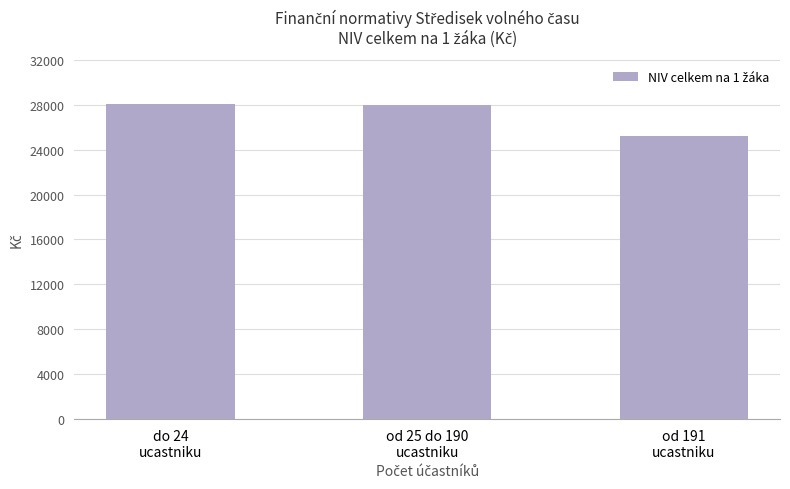

What is the difference between the values at od 25 do 190
ucastniku and do 24
ucastniku?

78